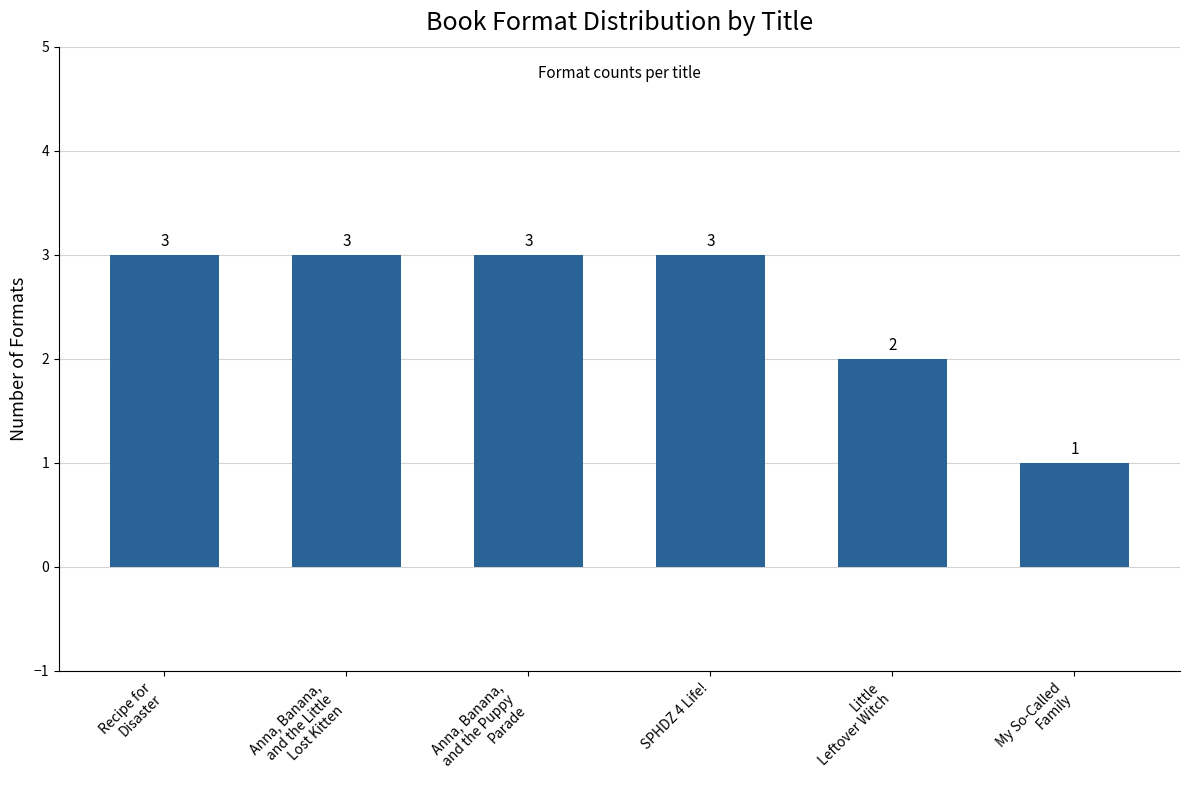

Is it true that the value at SPHDZ 4 Life! is 3?

True